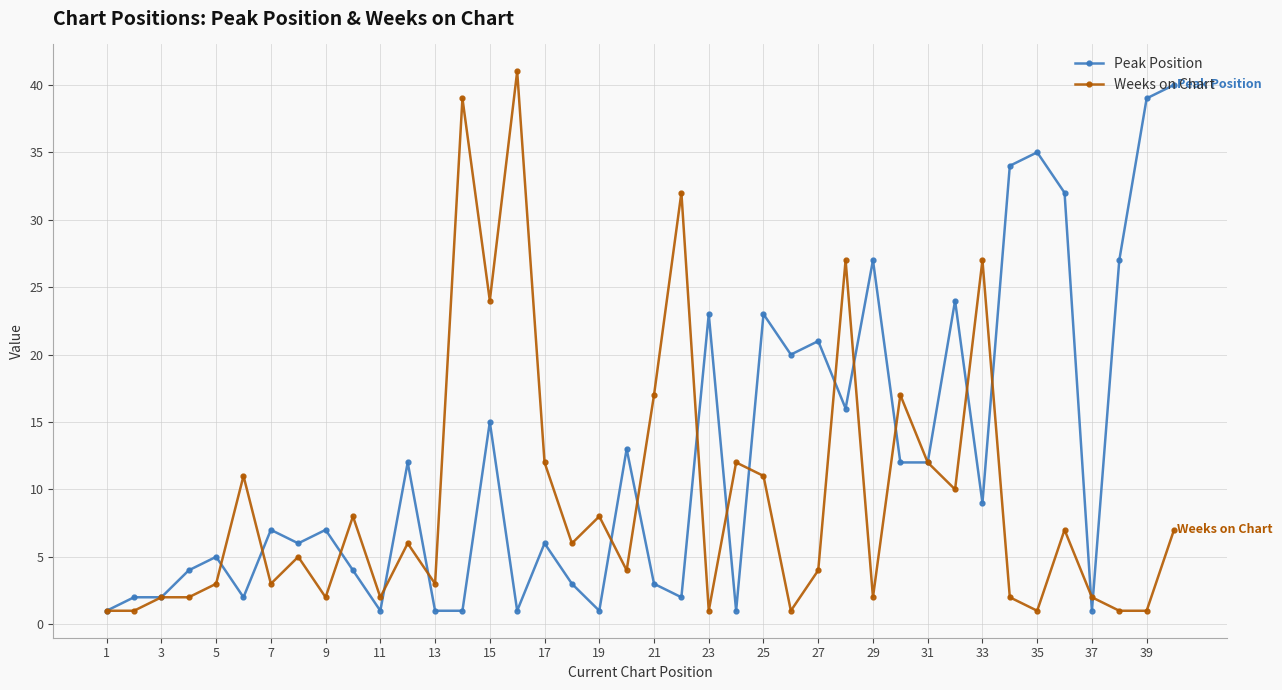

What is the highest value of the Peak Position series?

40